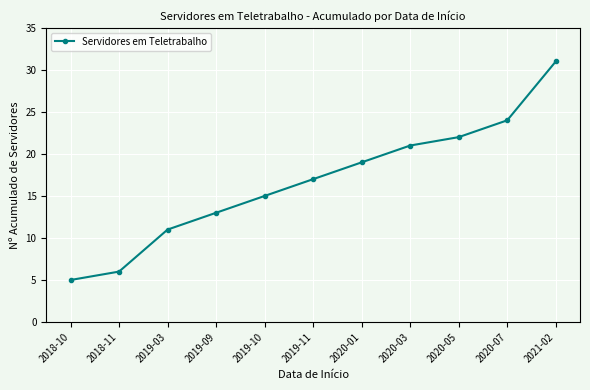

How many data points are less than 17?

5